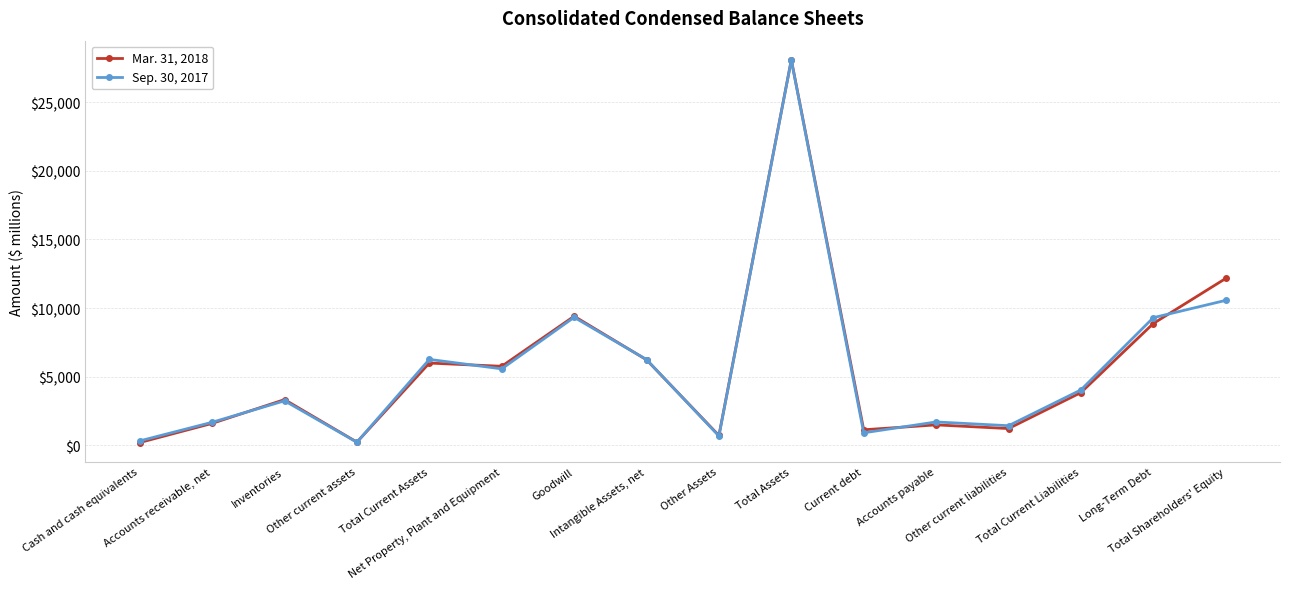

Rank the series by their average value, from lowest to highest.

Sep. 30, 2017, Mar. 31, 2018